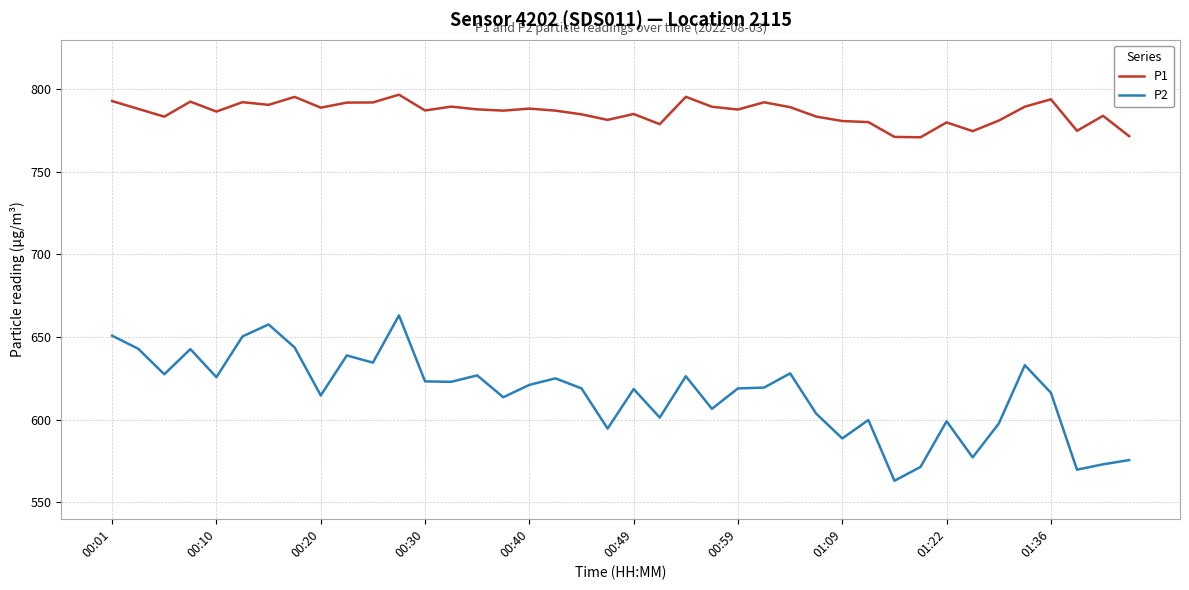

Which series has the largest total across all categories?

P1